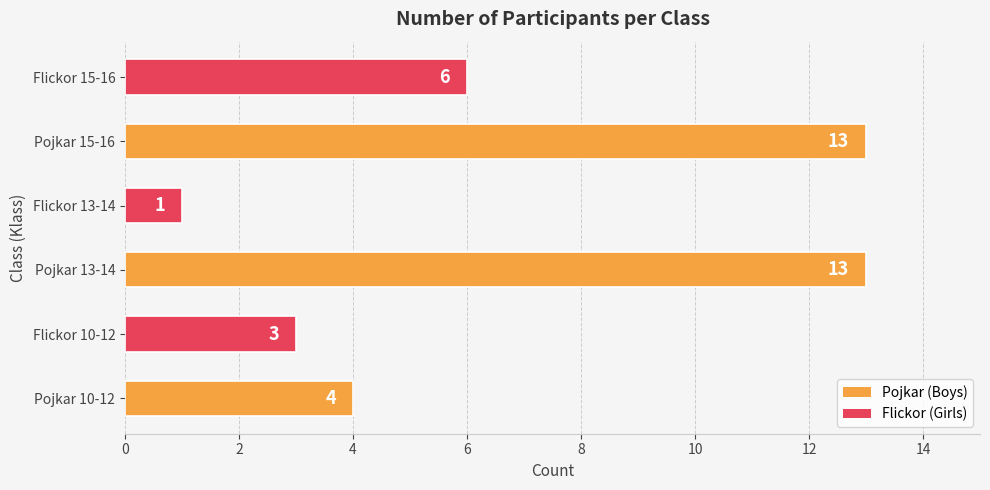

What is the sum of the values at Pojkar 13-14 and Flickor 13-14?

14